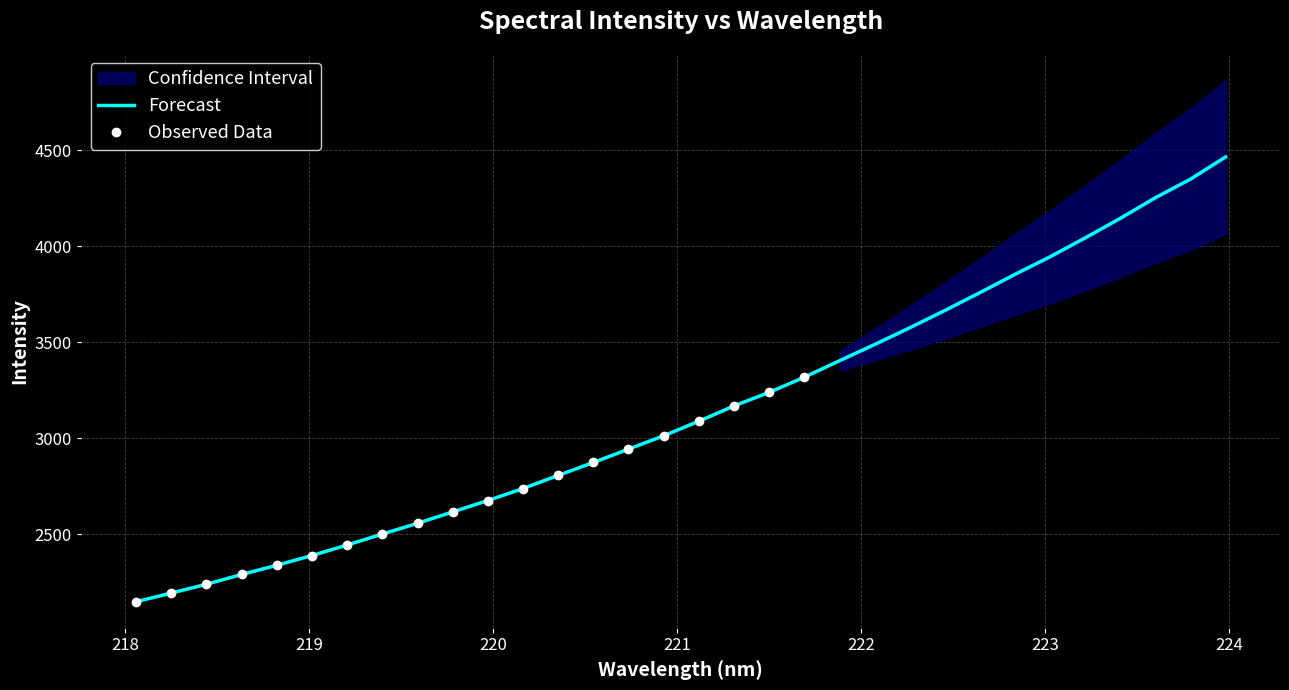

What is the minimum value shown in the chart?

2150.0